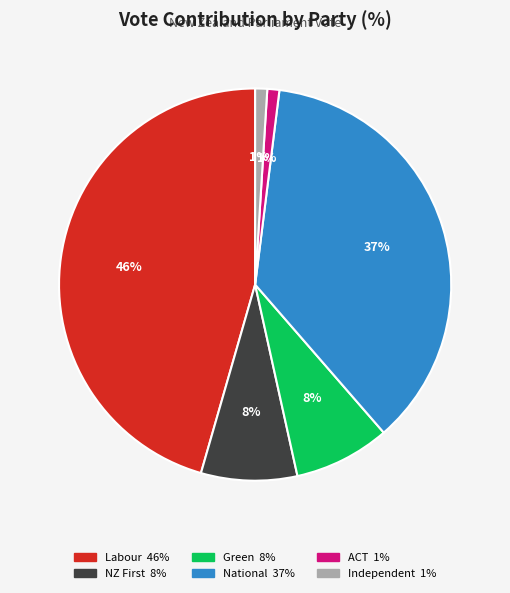

The ACT slice represents 11% of the pie. True or false?

False